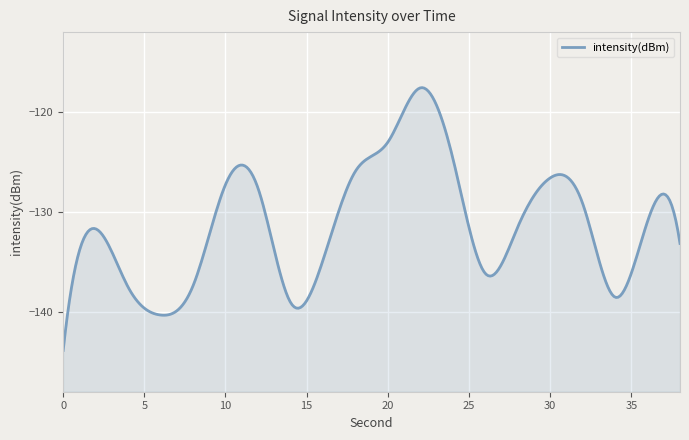

Count the number of categories in the chart.

20